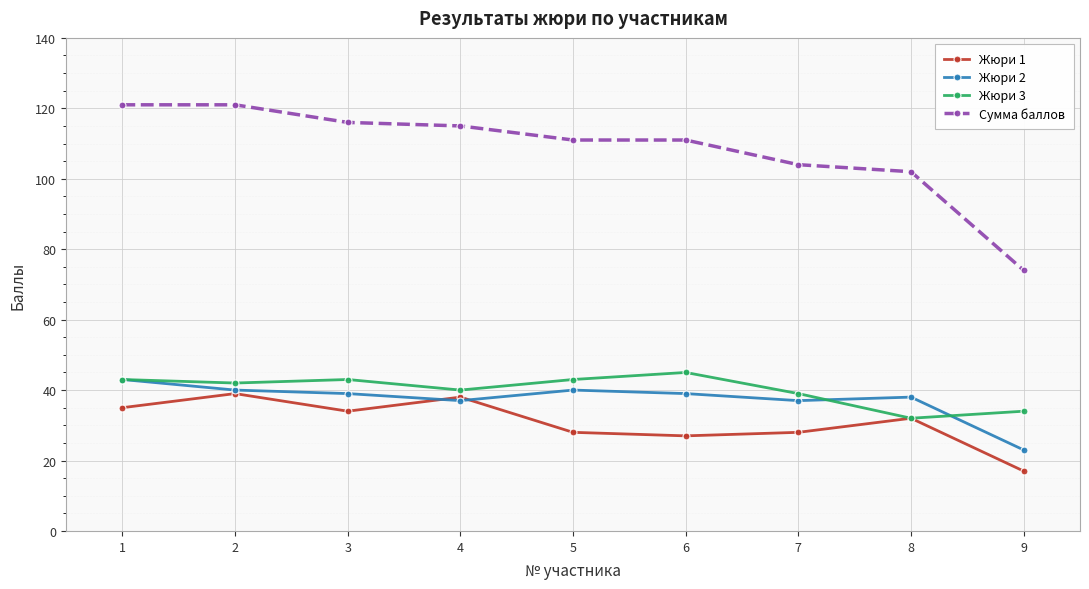

How many distinct data groups are displayed?

4